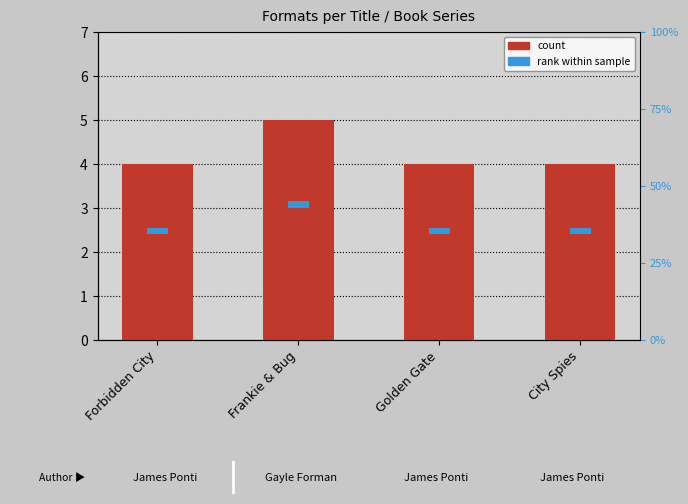

What is the sum of all Format Count values?

17.0